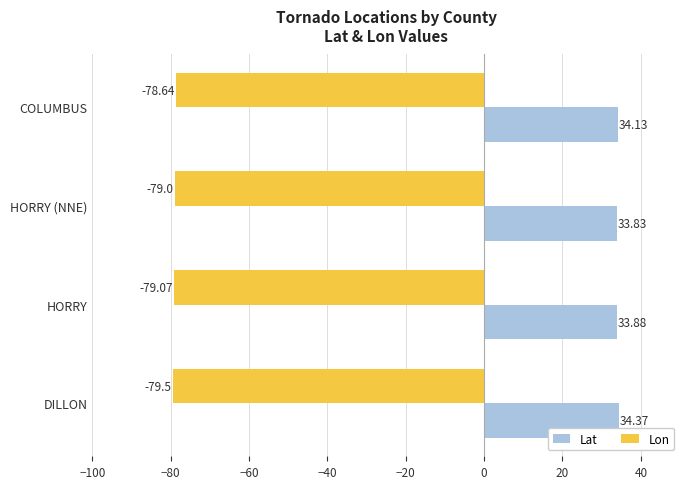

Which series has the largest range (max minus min)?

Lon